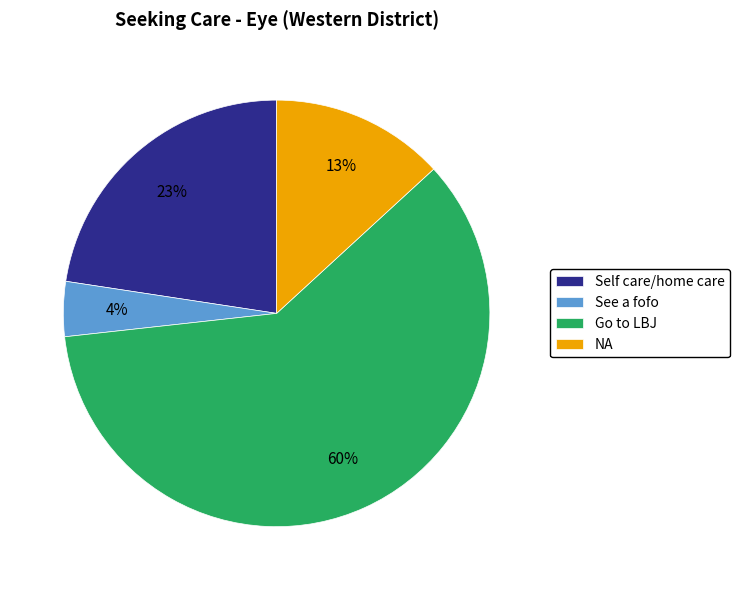

Do Go to LBJ and NA together represent more than half of the pie?

Yes